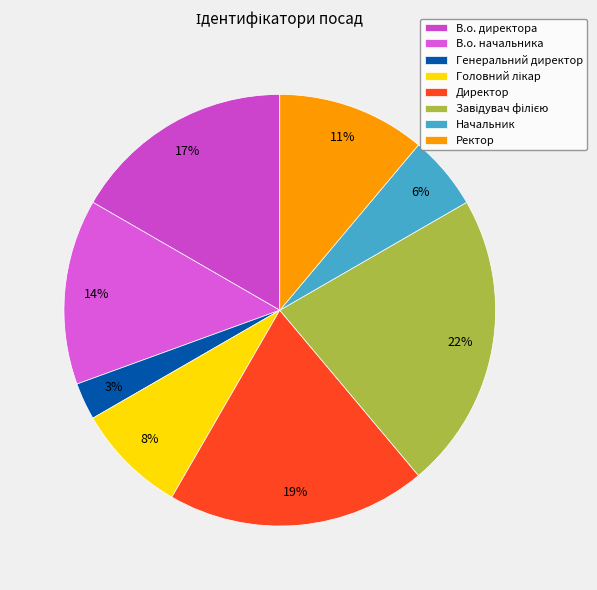

How many segments does this pie chart have?

8